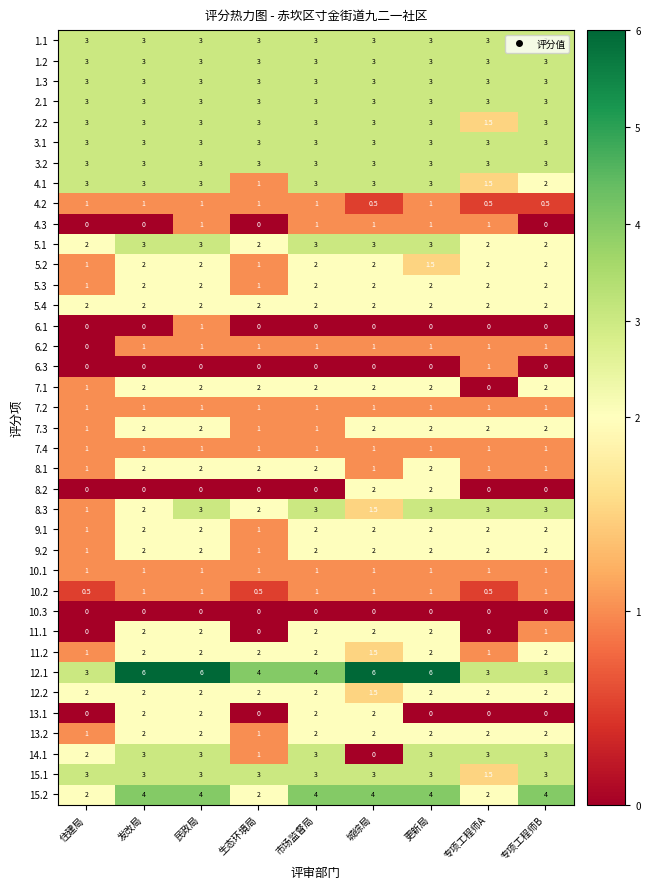

True or false: 5.4 has a value of 3.3 at 民政局.

False